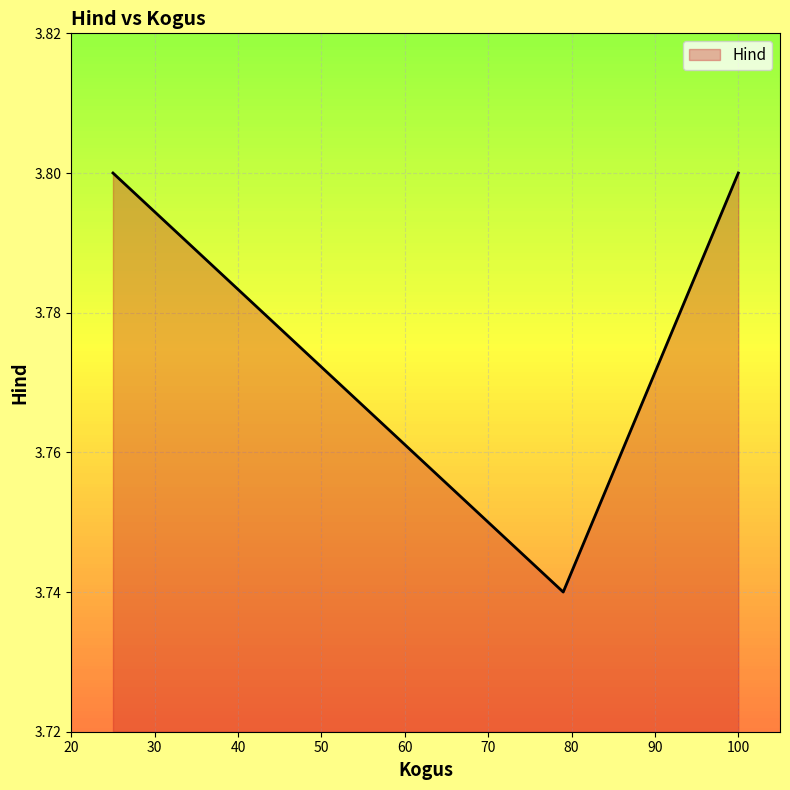

Does the chart display data point markers on the line(s)?

No